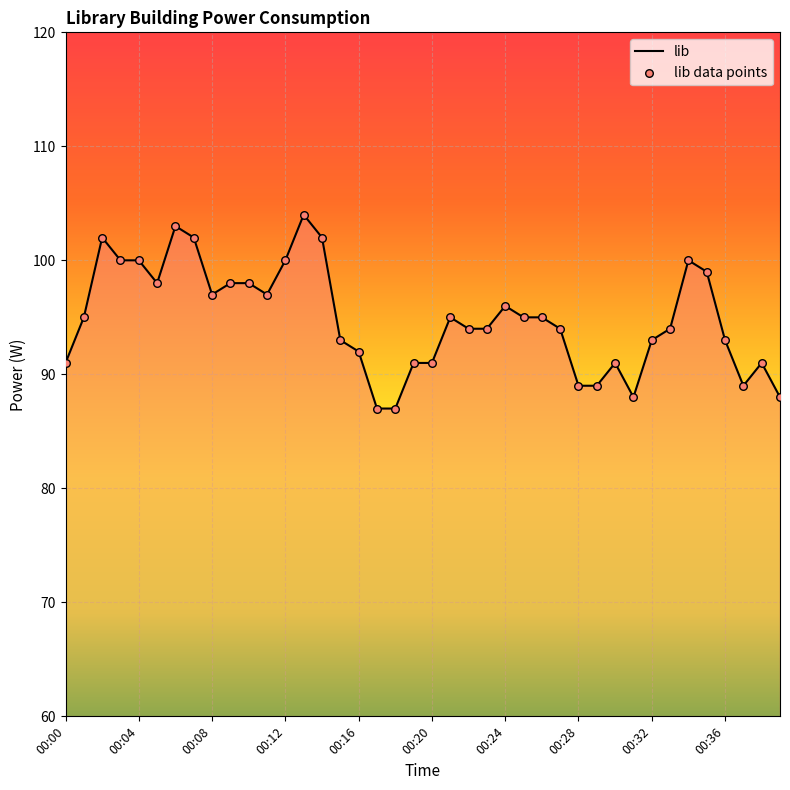

What is the difference between the maximum and minimum values?

17